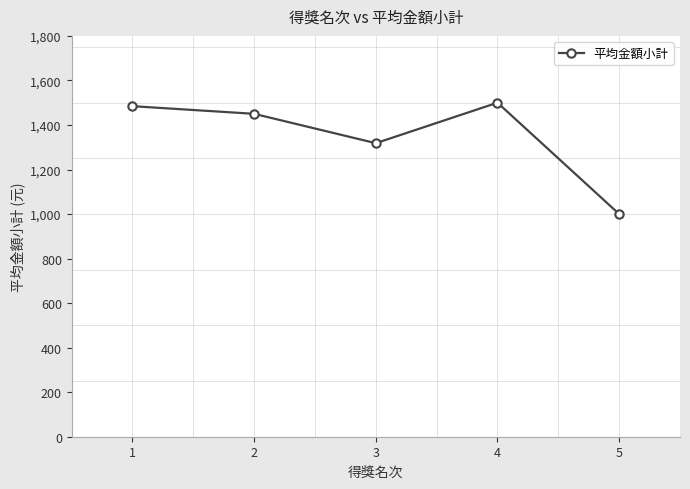

The value at 2 is 1450.0. True or false?

True